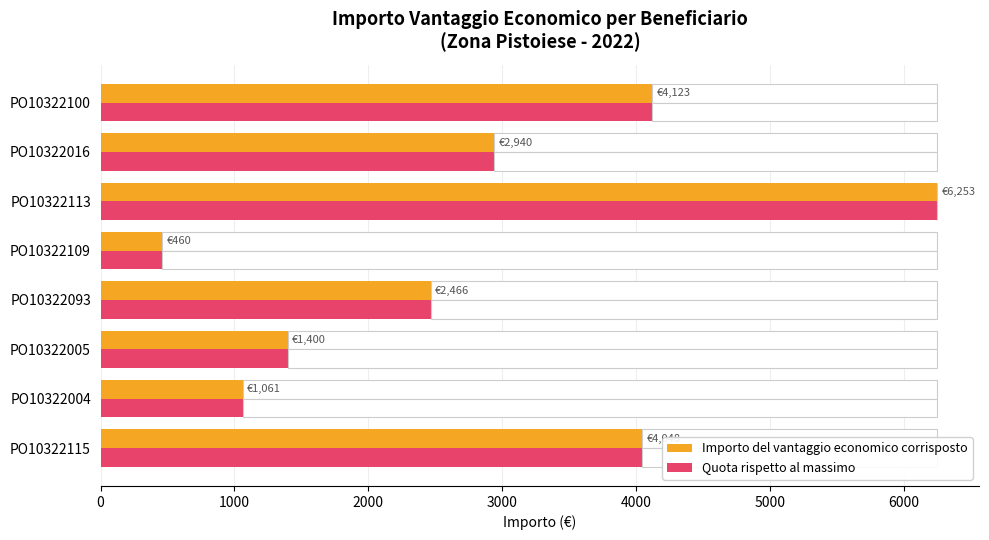

What is the approximate value of Quota rispetto al massimo at PO10322004?

1060.8